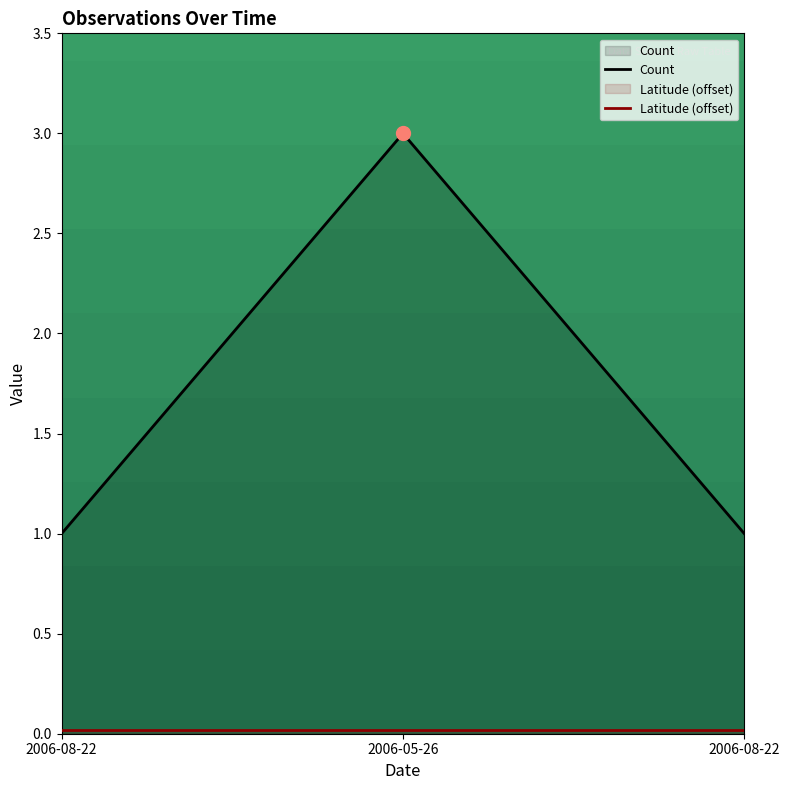

Reading left to right, transcribe all the data shown in this chart.

2006-08-22=1	2006-05-26=3	2006-08-22=1